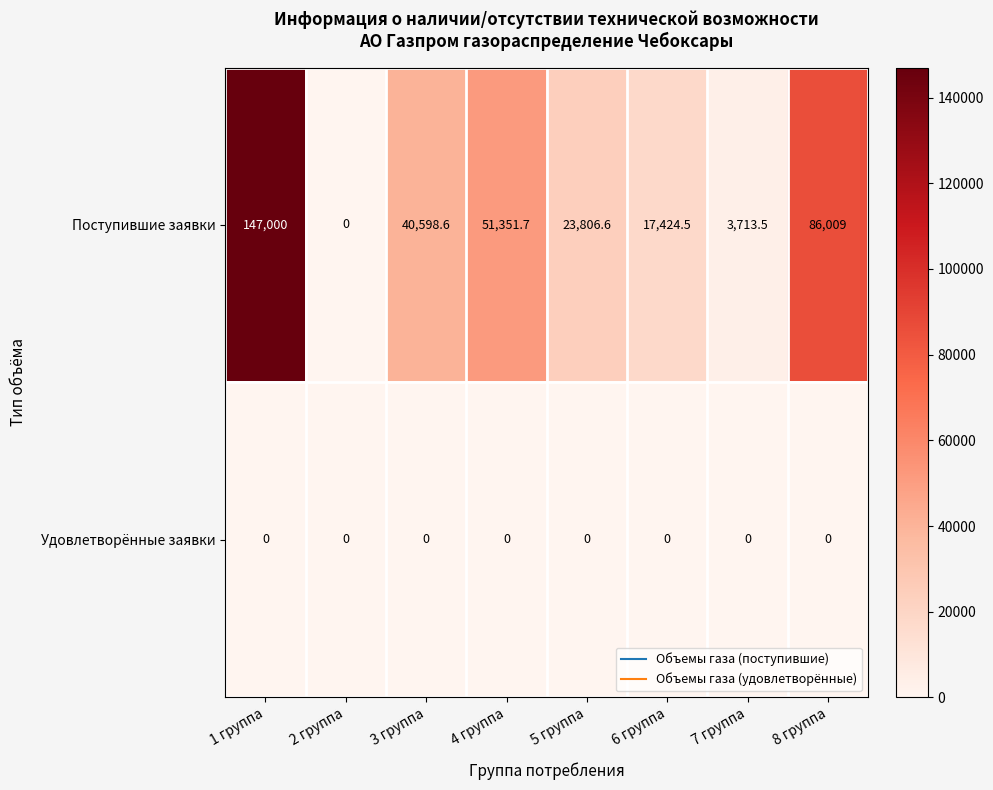

Which label corresponds to the largest value in the chart?

1 группа